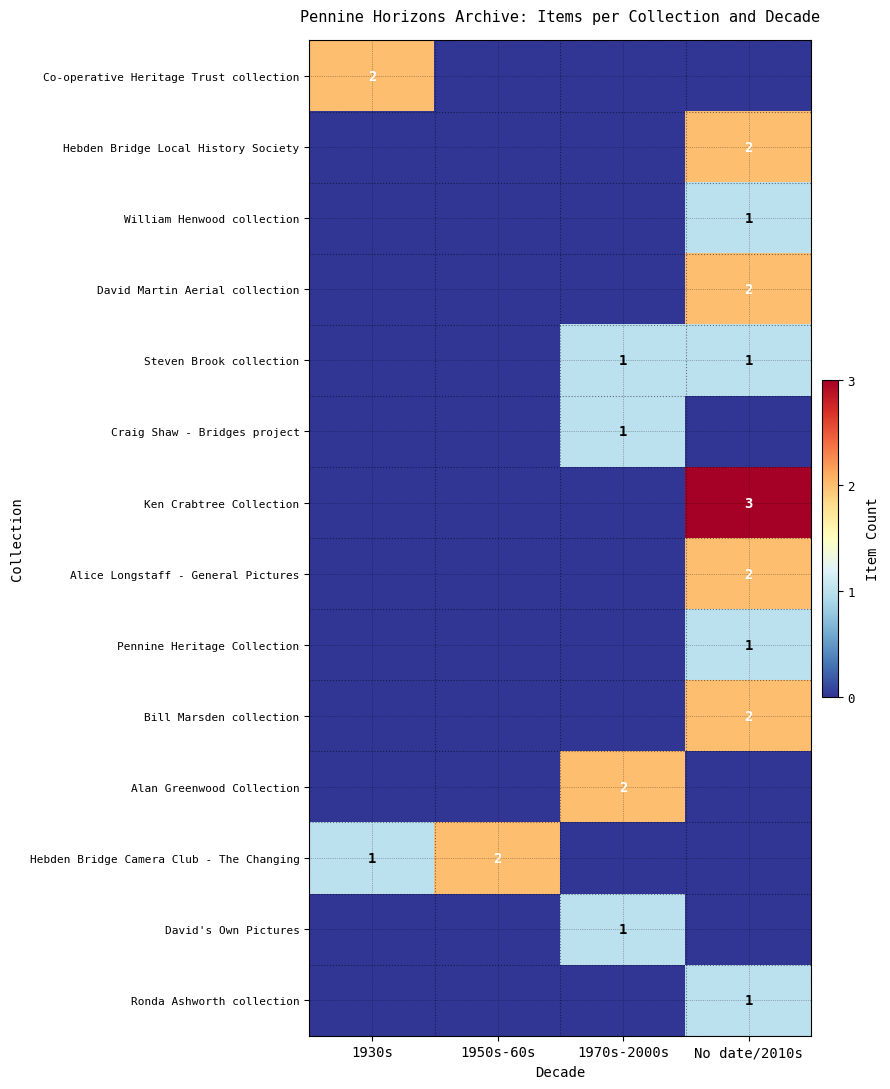

True or false: Co-operative Heritage Trust collection has a value of 1 at 1930s.

False